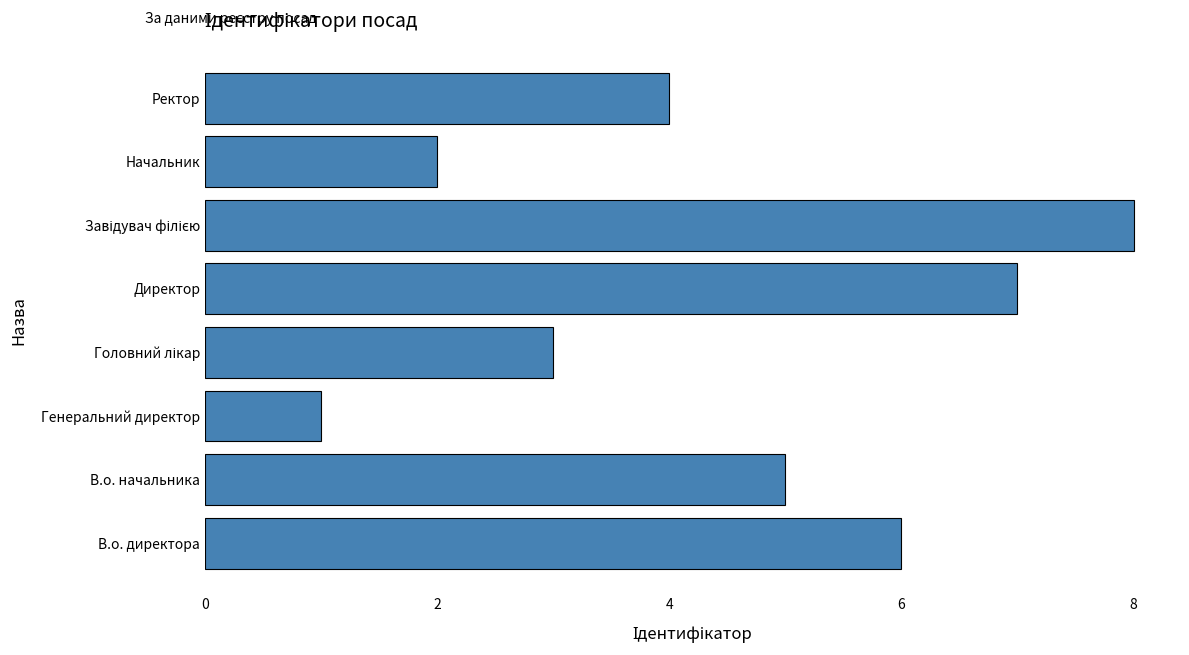

The value at В.о. директора is 2. True or false?

False